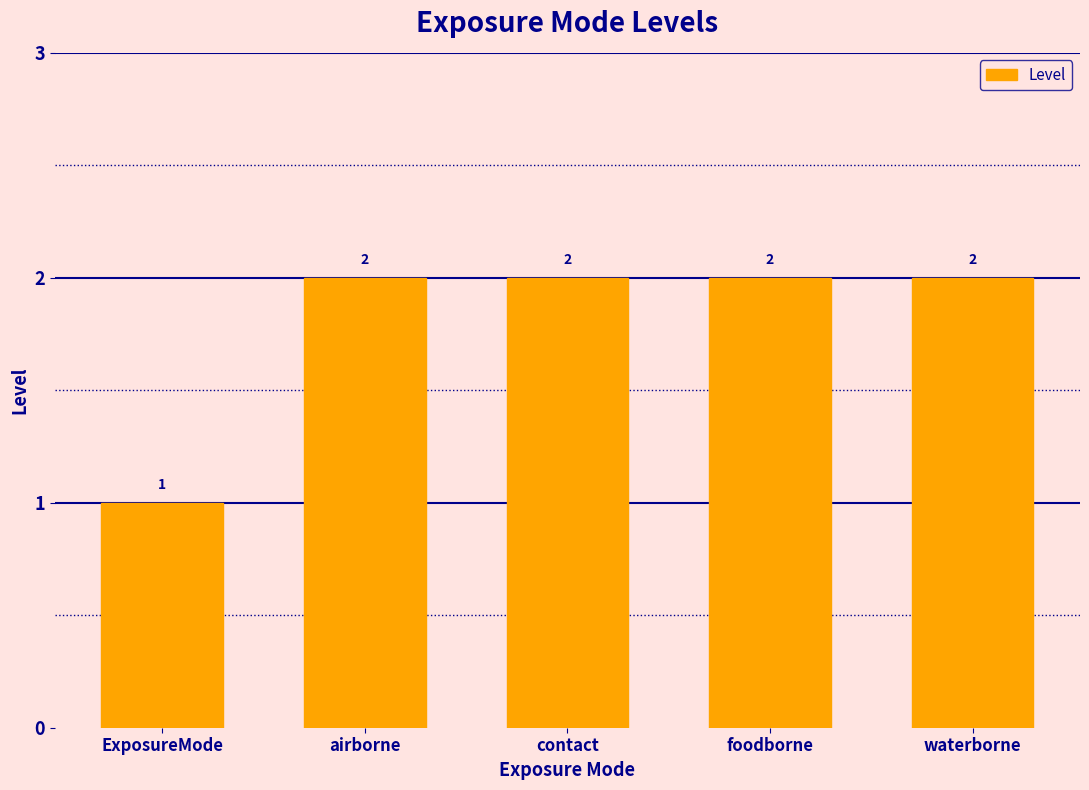

What is the change in value from ExposureMode to waterborne?

+1